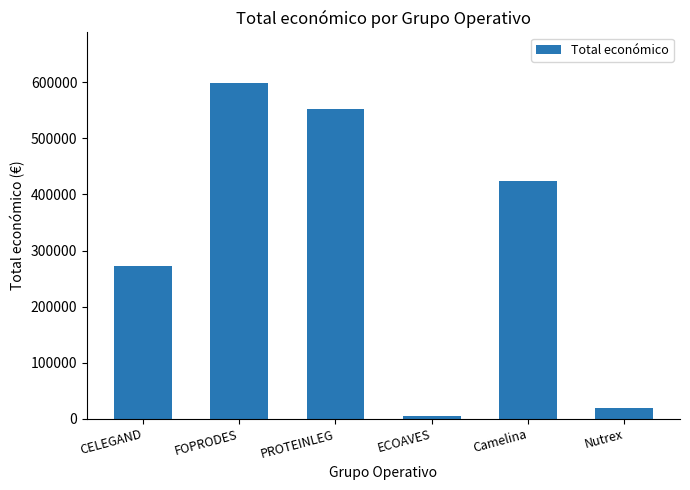

Between PROTEINLEG and Nutrex, which is larger?

PROTEINLEG